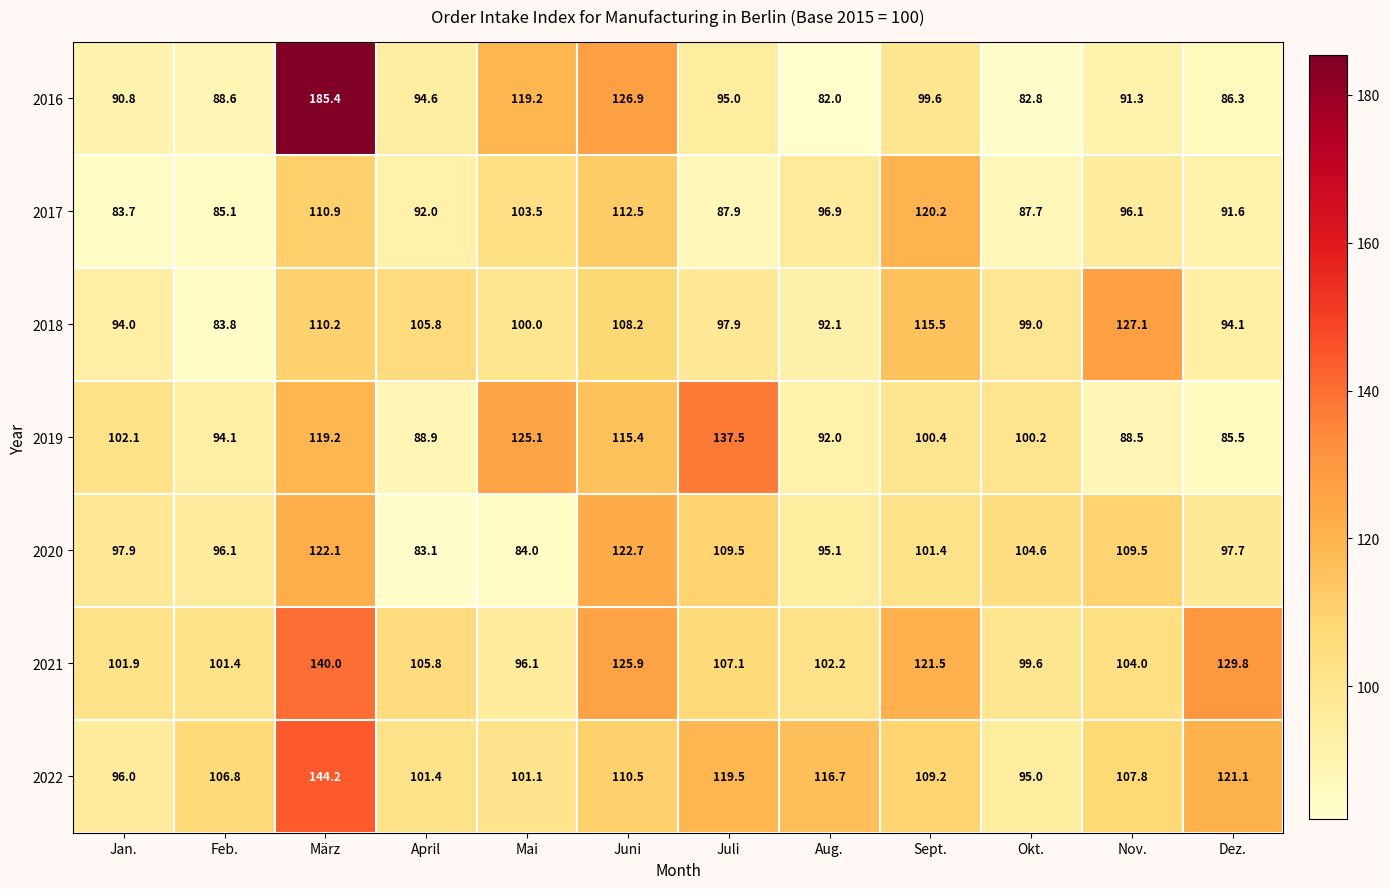

The 2016 series shows 91.3 at Nov.. True or false?

True